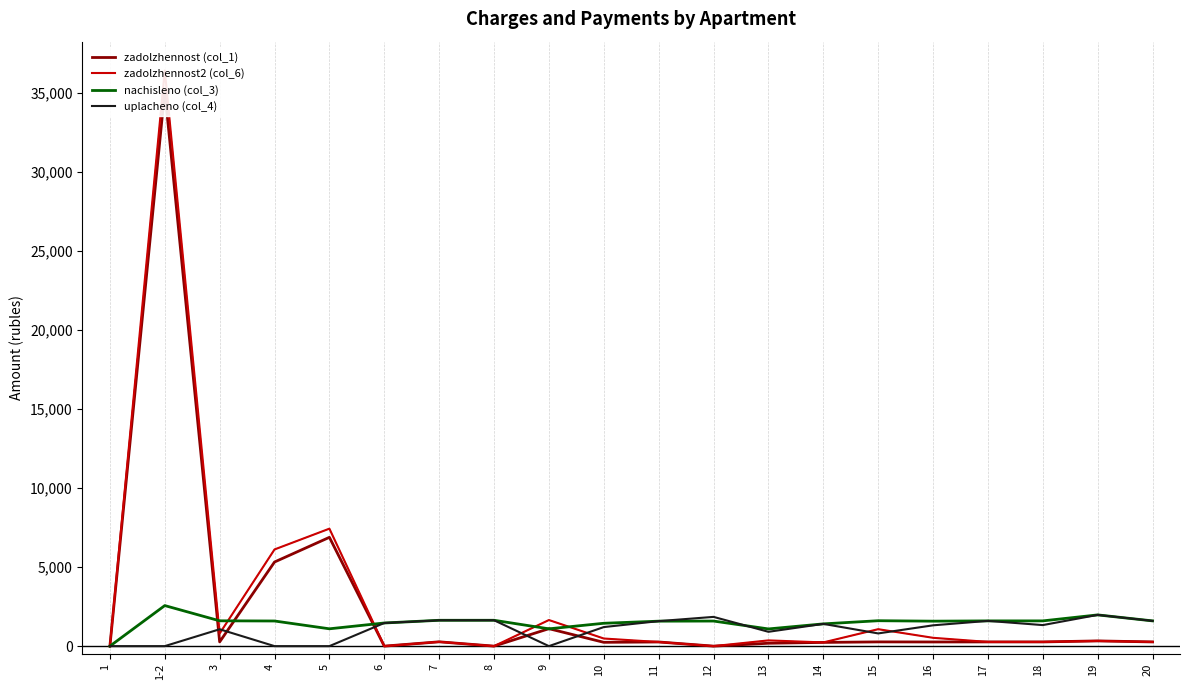

At how many categories does at least one series exceed 25729?

1